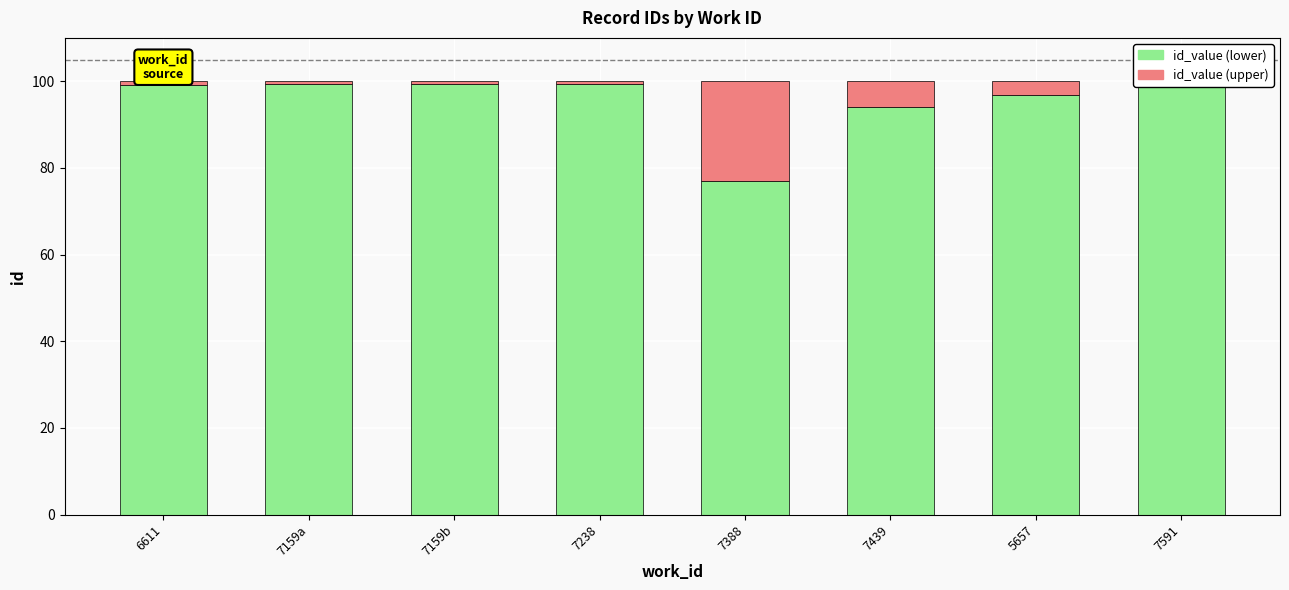

What is the minimum value for id_value (lower)?

76.9